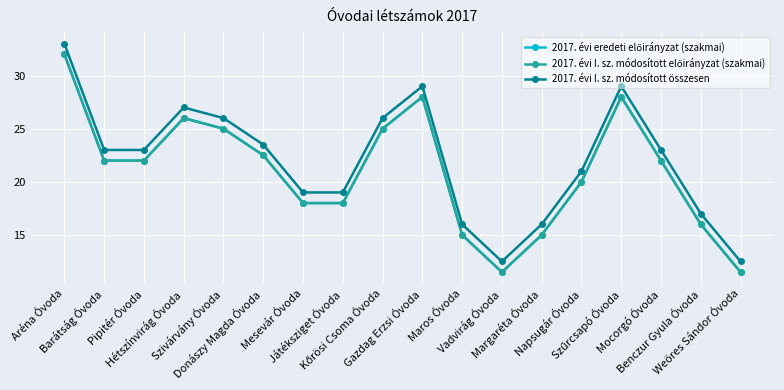

Reading left to right, list all the values displayed in this chart.

2017. évi eredeti előirányzat (szakmai): Aréna Óvoda=32.0	Barátság Óvoda=22.0	Pipitér Óvoda=22.0	Hétszínvirág Óvoda=26.0	Szivárvány Óvoda=25.0	Donászy Magda Óvoda=22.5	Mesevár Óvoda=18.0	Játéksziget Óvoda=18.0	Kőrösi Csoma Óvoda=25.0	Gazdag Erzsi Óvoda=28.0	Maros Óvoda=15.0	Vadvirág Óvoda=11.5	Margaréta Óvoda=15.0	Napsugár Óvoda=20.0	Szűrcsapó Óvoda=28.0	Mocorgó Óvoda=22.0	Benczur Gyula Óvoda=16.0	Weöres Sándor Óvoda=11.5
2017. évi I. sz. módosított előirányzat (szakmai): Aréna Óvoda=32.0	Barátság Óvoda=22.0	Pipitér Óvoda=22.0	Hétszínvirág Óvoda=26.0	Szivárvány Óvoda=25.0	Donászy Magda Óvoda=22.5	Mesevár Óvoda=18.0	Játéksziget Óvoda=18.0	Kőrösi Csoma Óvoda=25.0	Gazdag Erzsi Óvoda=28.0	Maros Óvoda=15.0	Vadvirág Óvoda=11.5	Margaréta Óvoda=15.0	Napsugár Óvoda=20.0	Szűrcsapó Óvoda=28.0	Mocorgó Óvoda=22.0	Benczur Gyula Óvoda=16.0	Weöres Sándor Óvoda=11.5
2017. évi I. sz. módosított összesen: Aréna Óvoda=33.0	Barátság Óvoda=23.0	Pipitér Óvoda=23.0	Hétszínvirág Óvoda=27.0	Szivárvány Óvoda=26.0	Donászy Magda Óvoda=23.5	Mesevár Óvoda=19.0	Játéksziget Óvoda=19.0	Kőrösi Csoma Óvoda=26.0	Gazdag Erzsi Óvoda=29.0	Maros Óvoda=16.0	Vadvirág Óvoda=12.5	Margaréta Óvoda=16.0	Napsugár Óvoda=21.0	Szűrcsapó Óvoda=29.0	Mocorgó Óvoda=23.0	Benczur Gyula Óvoda=17.0	Weöres Sándor Óvoda=12.5